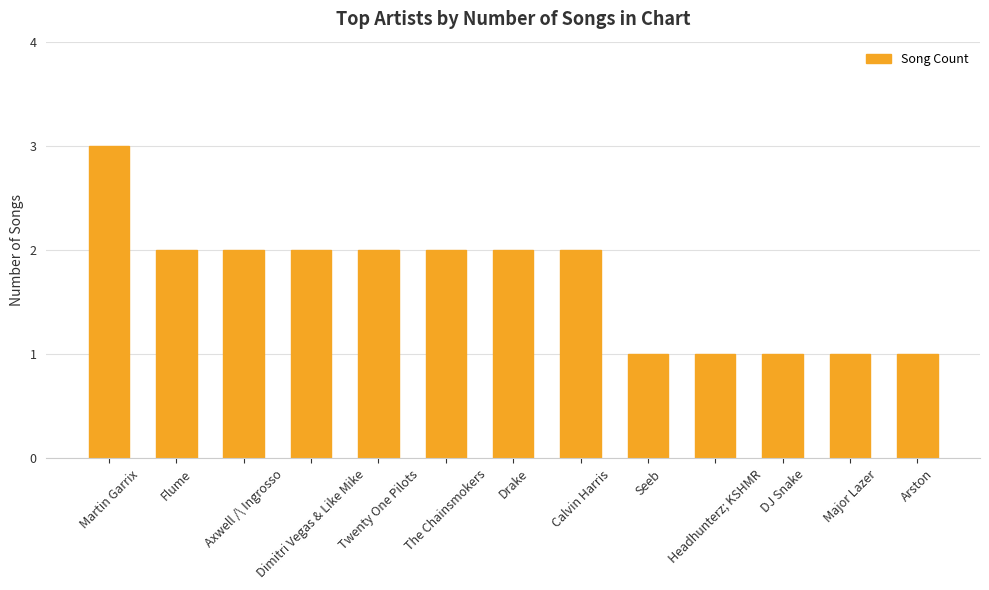

Which has a higher value, Headhunterz; KSHMR or The Chainsmokers?

The Chainsmokers